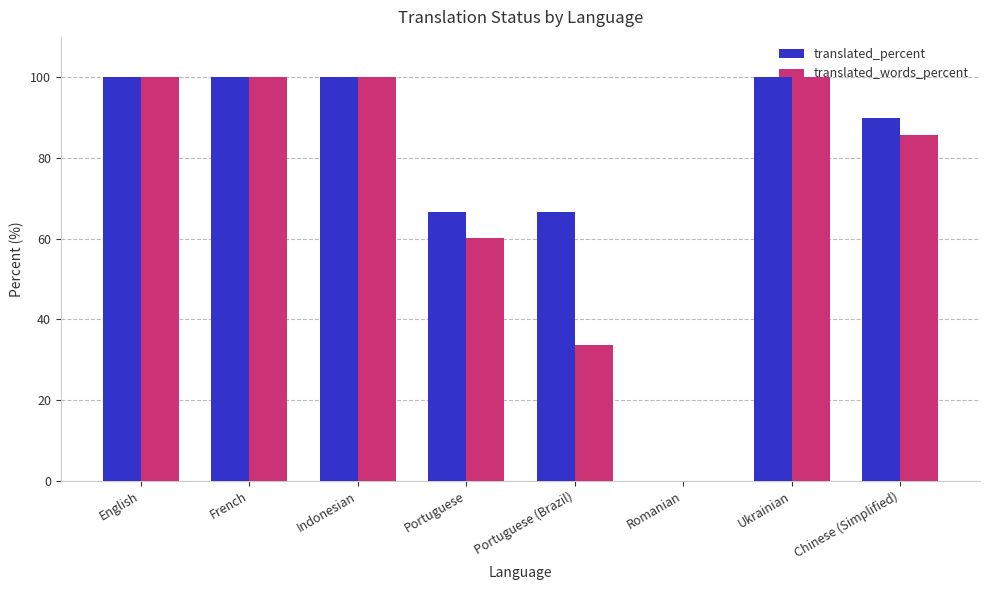

What is the highest value of the translated_percent series?

100.0